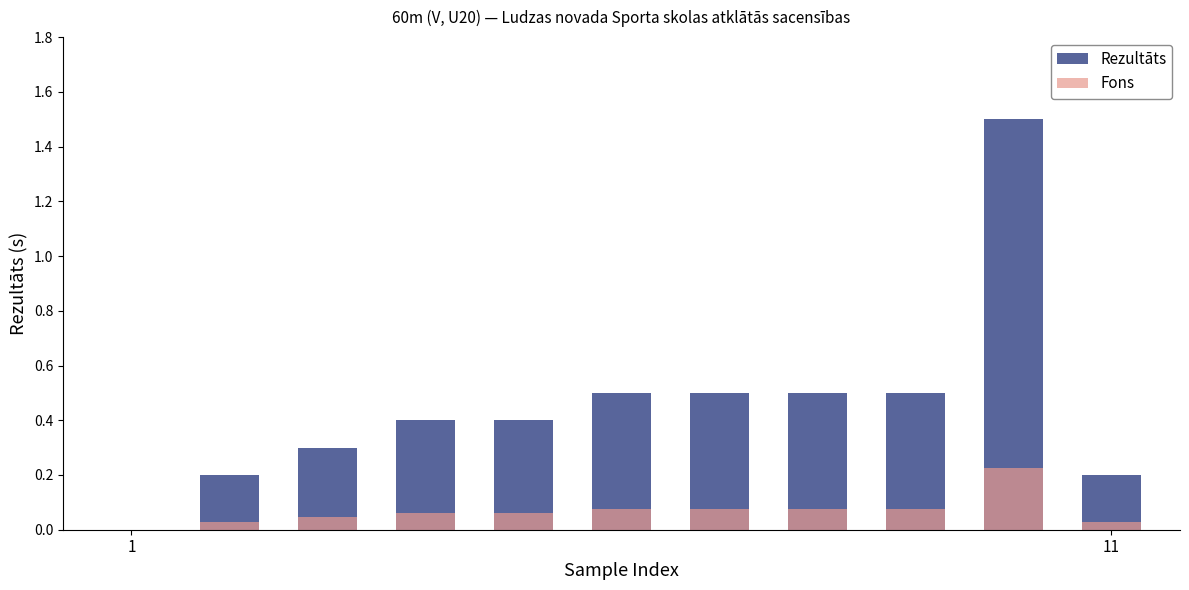

How many bars are there in total?

22